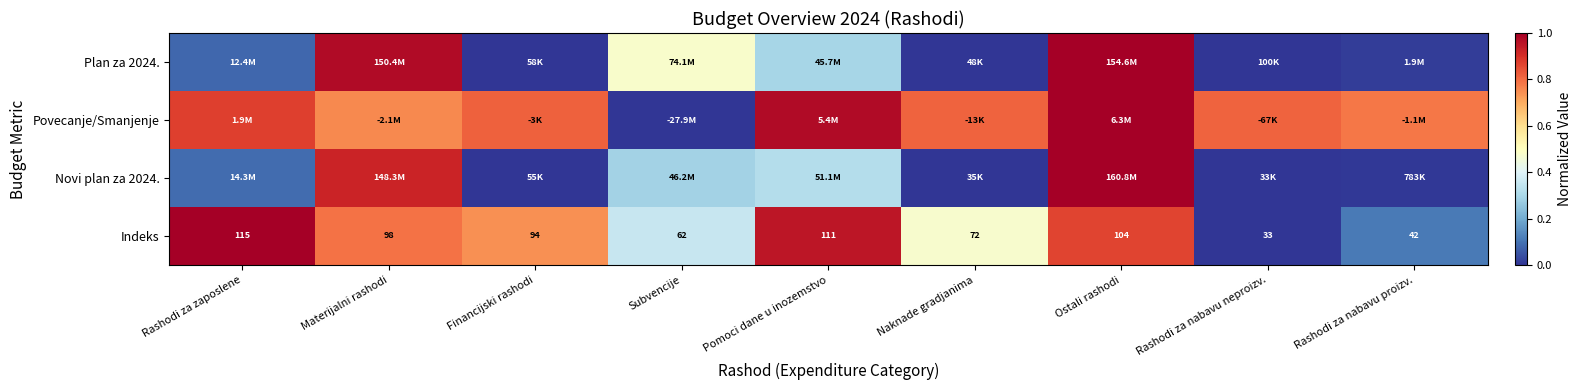

True or false: Indeks has a value of 0.6 at Rashodi za zaposlene.

False